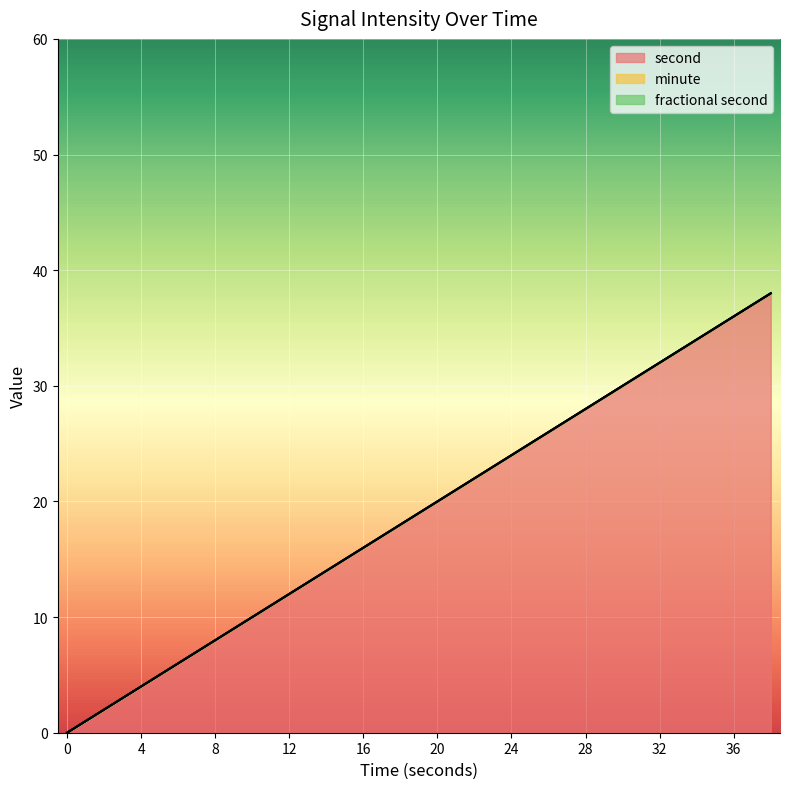

How many lines are shown in the chart?

3